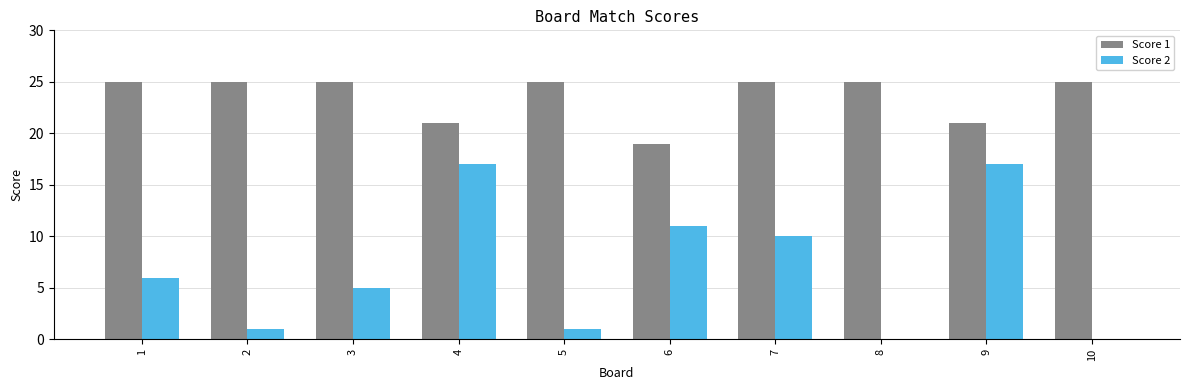

True or false: Score 1 has a value of 25 at 8.

True